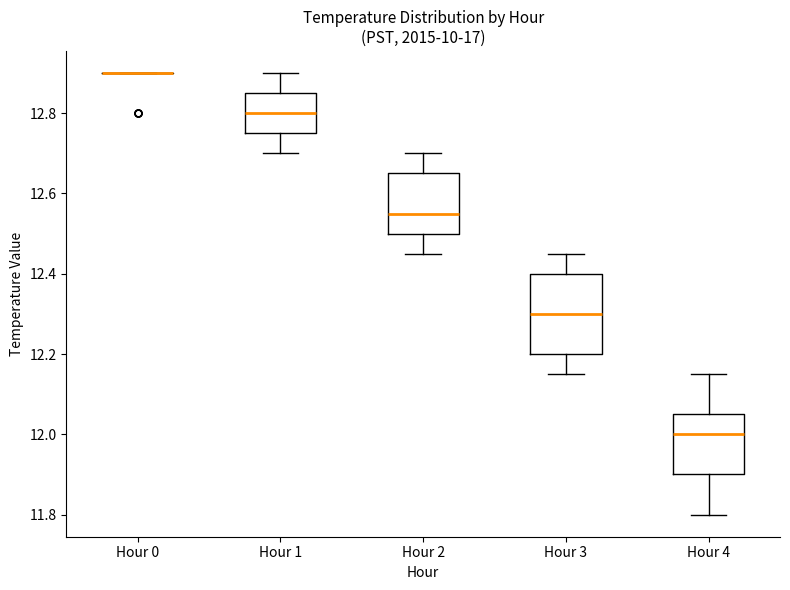

Reading left to right, read every box against the y-axis: the position of its median line, the range the box covers, and the ends of its whiskers. The values are not printed on the chart, so give them approximately, as read against the axis.

Hour 0: box collapsed to a line at 12.90, whiskers 12.90 to 12.90
Hour 1: median 12.80, box 12.76 to 12.86, whiskers 12.70 to 12.90
Hour 2: median 12.56, box 12.50 to 12.66, whiskers 12.46 to 12.70
Hour 3: median 12.30, box 12.20 to 12.40, whiskers 12.16 to 12.46
Hour 4: median 12.00, box 11.90 to 12.06, whiskers 11.80 to 12.16